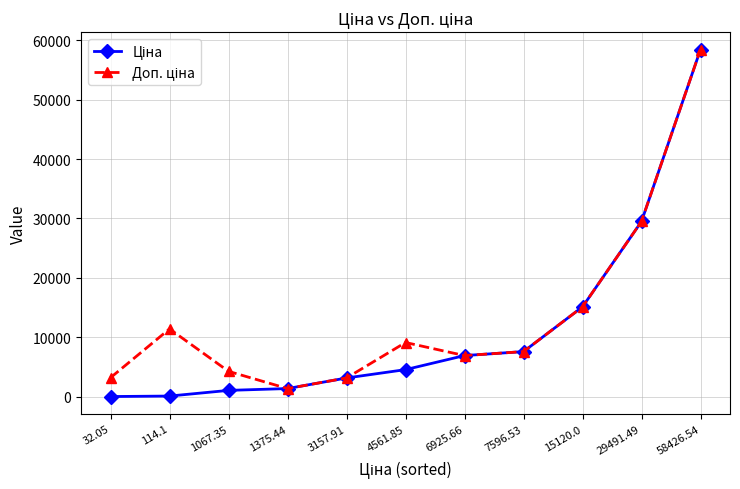

What is the label of the 8th point from the left?

7596.53